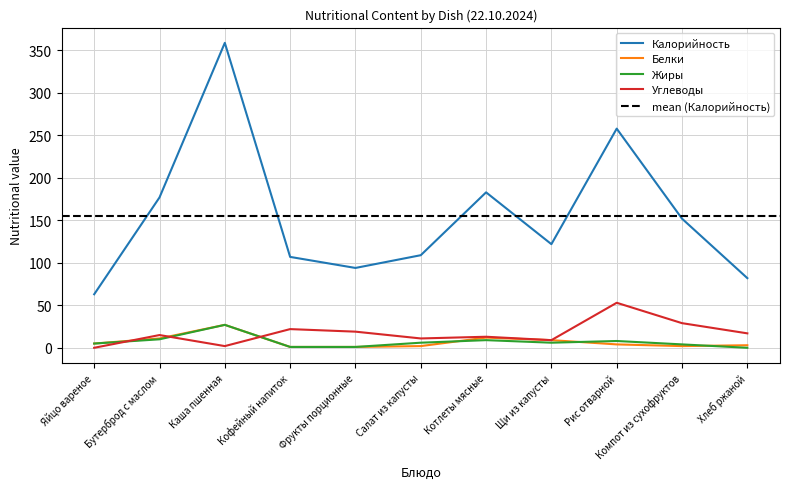

At Бутерброд с маслом, list the series in order from smallest to largest.

Жиры, Белки, Углеводы, Калорийность